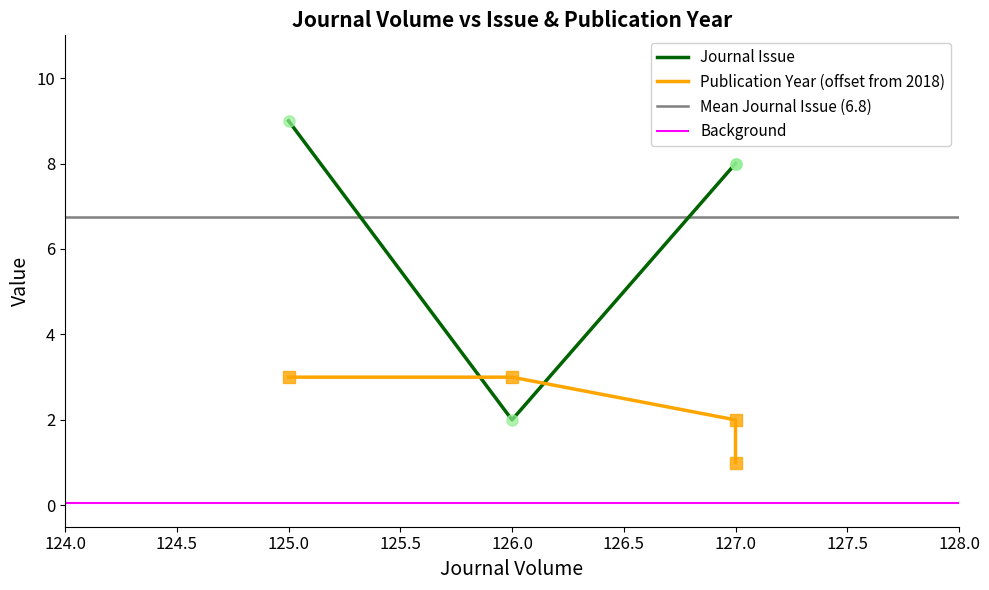

What is the sum of all Publication Year values?

9